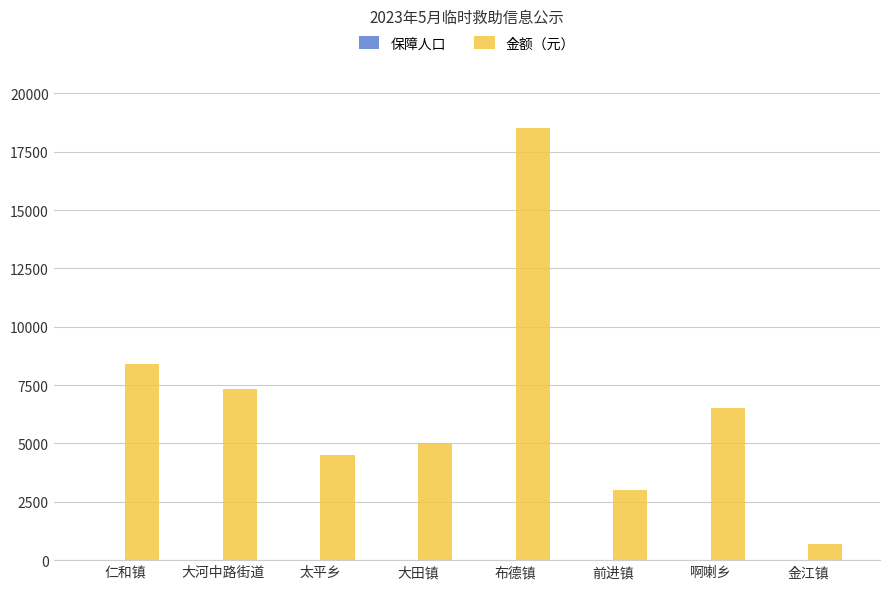

At which label is 金额（元） closest to 9600?

仁和镇